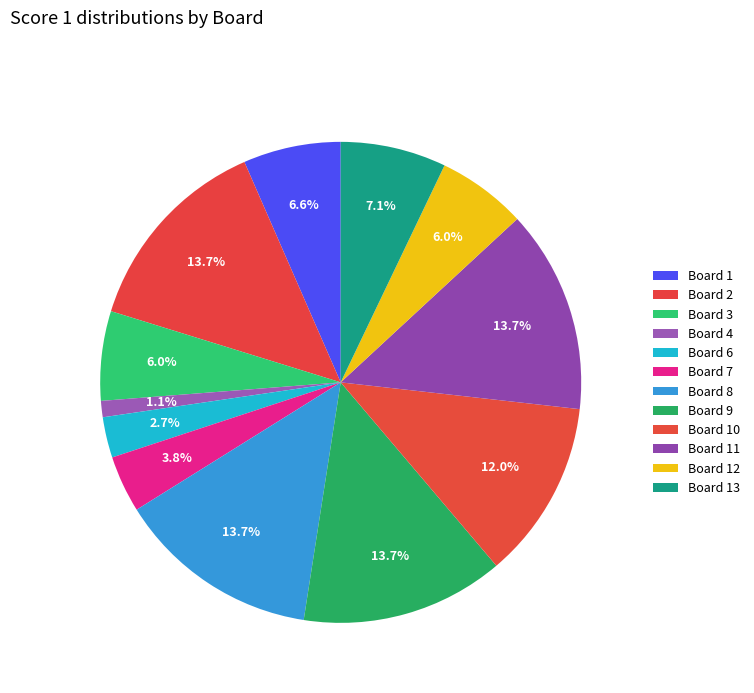

Is Board 10 the majority of the pie?

No